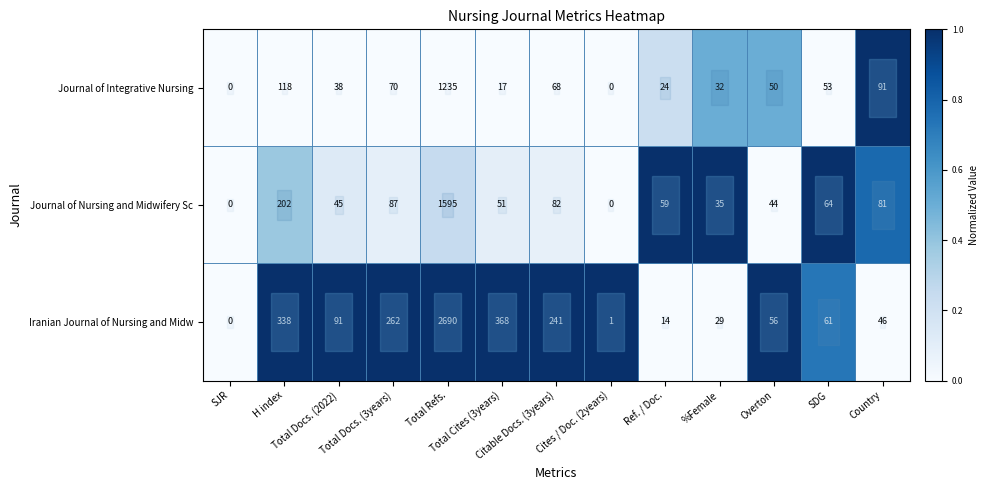

Which series has the widest spread of values?

Iranian Journal of Nursing and Midw